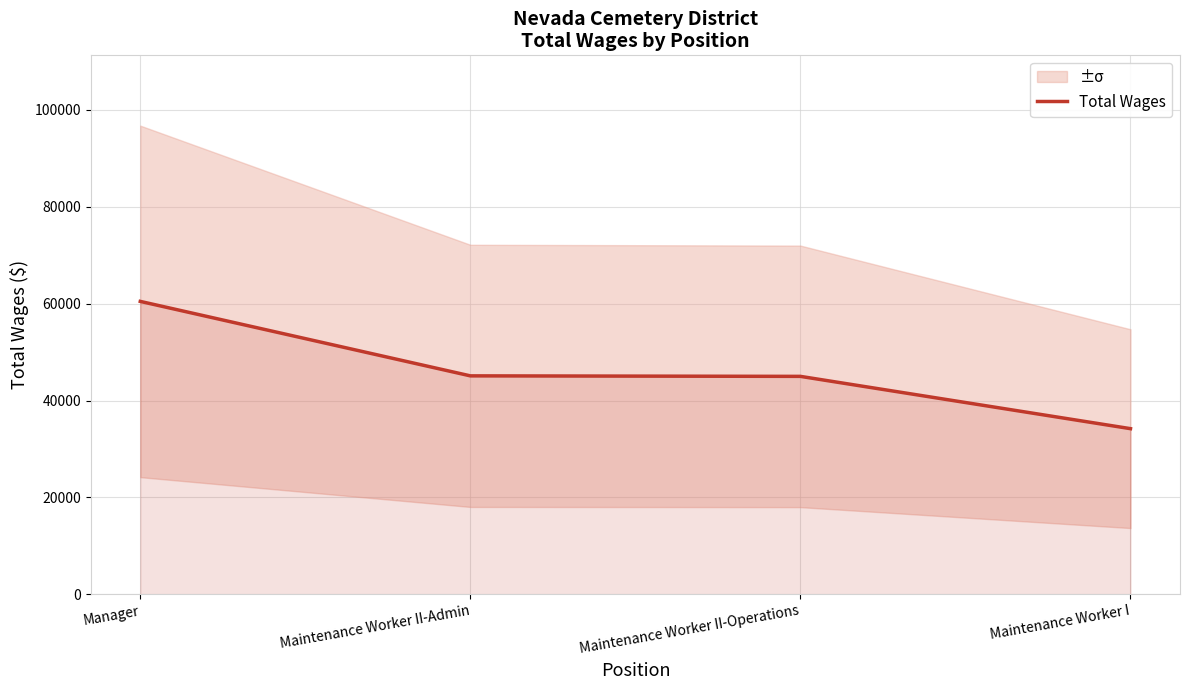

Read the value at Maintenance Worker I, to the nearest 50.

34200